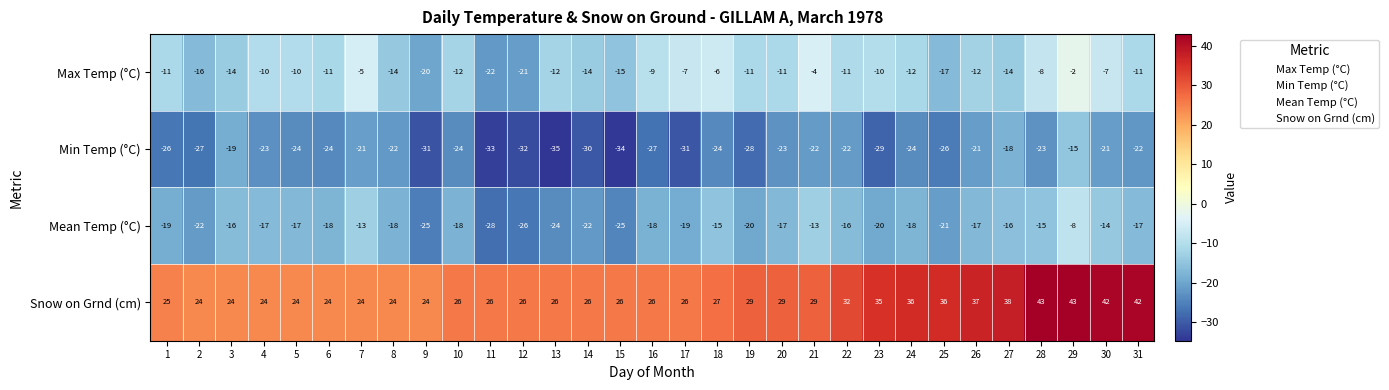

Which series changed the most between 6 and 20?

Snow on Grnd (cm)